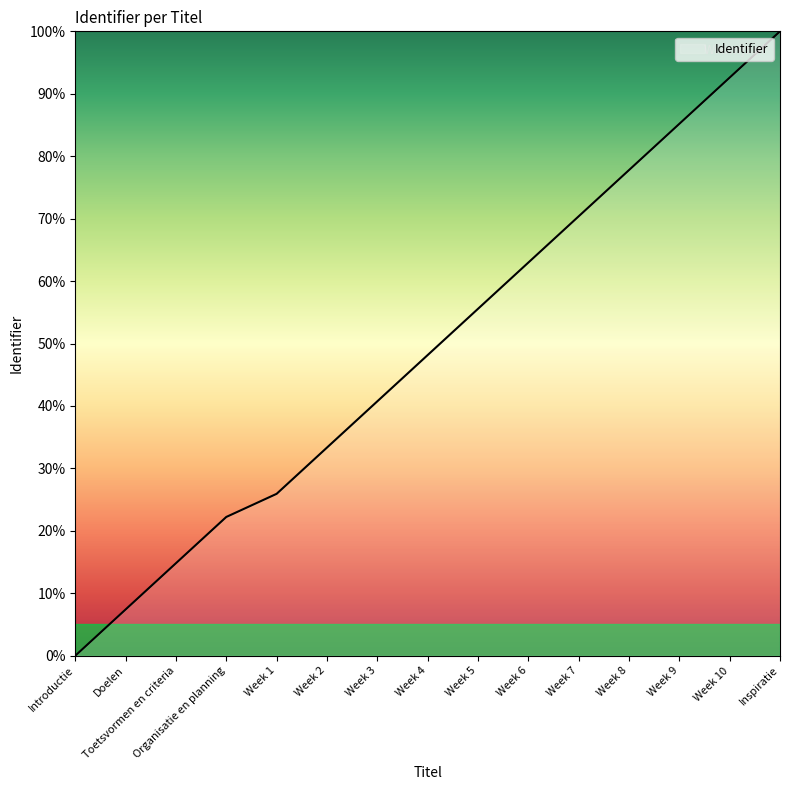

List the labels in order of value, largest first.

Inspiratie, Week 10, Week 9, Week 8, Week 7, Week 6, Week 5, Week 4, Week 3, Week 2, Week 1, Organisatie en planning, Toetsvormen en criteria, Doelen, Introductie